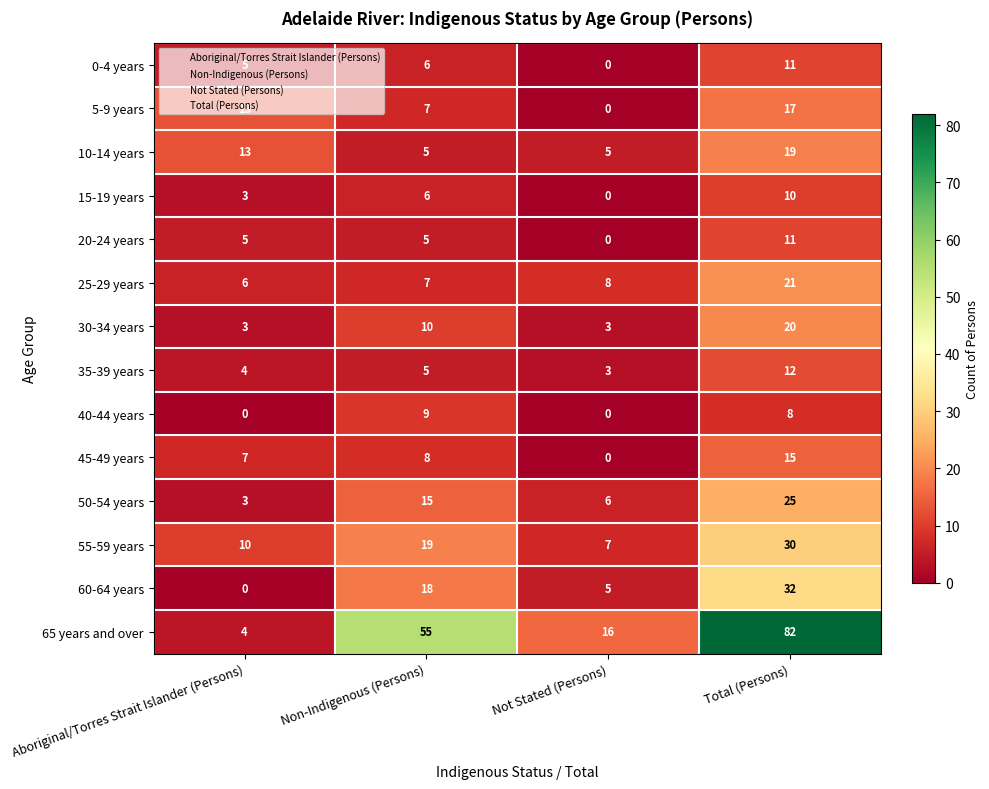

True or false: 55-59 years has a value of 16 at Total (Persons).

False